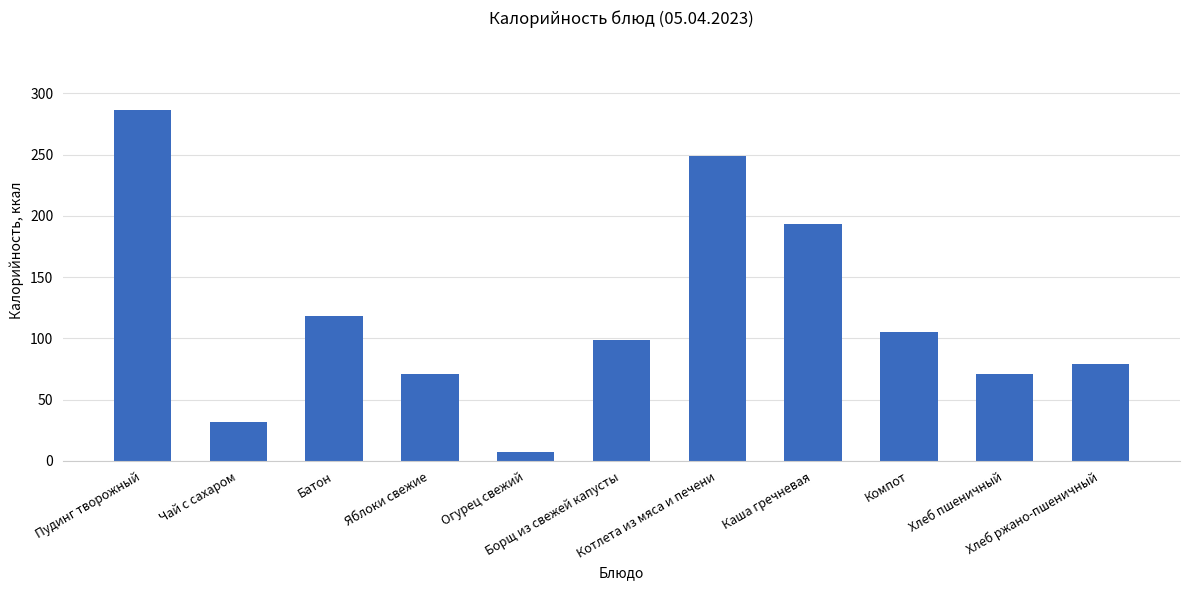

What position from the left is Чай с сахаром?

2